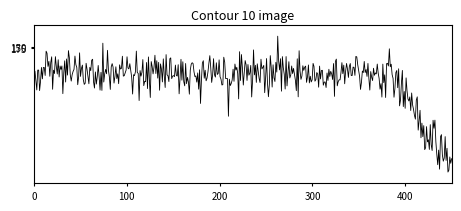

Is this an area chart (filled region under the line)?

No